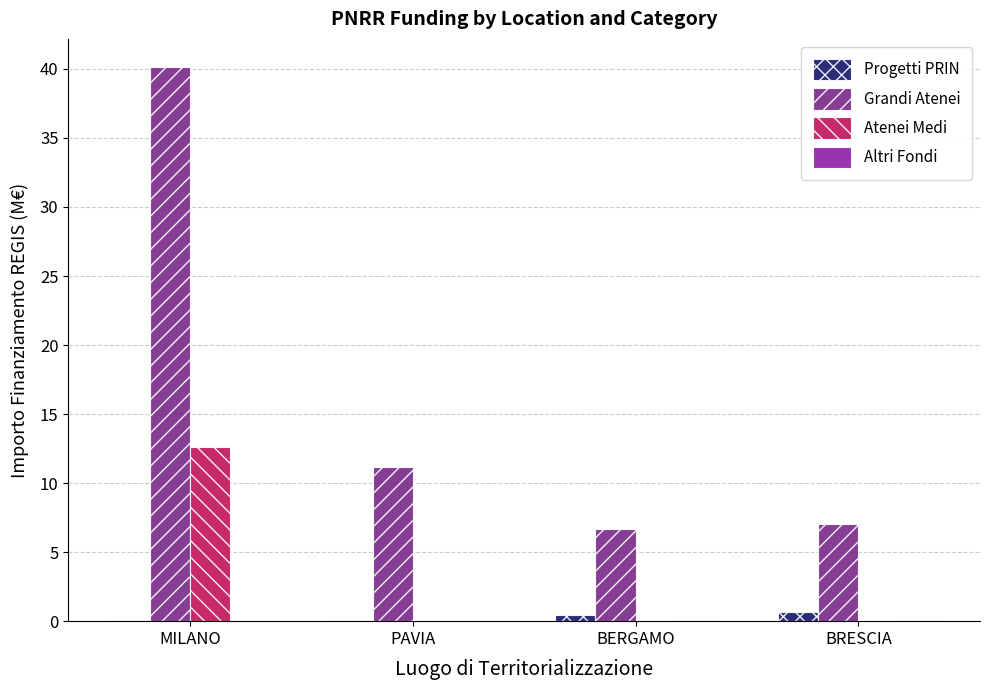

Which series changed the most between BERGAMO and BRESCIA?

Grandi Atenei